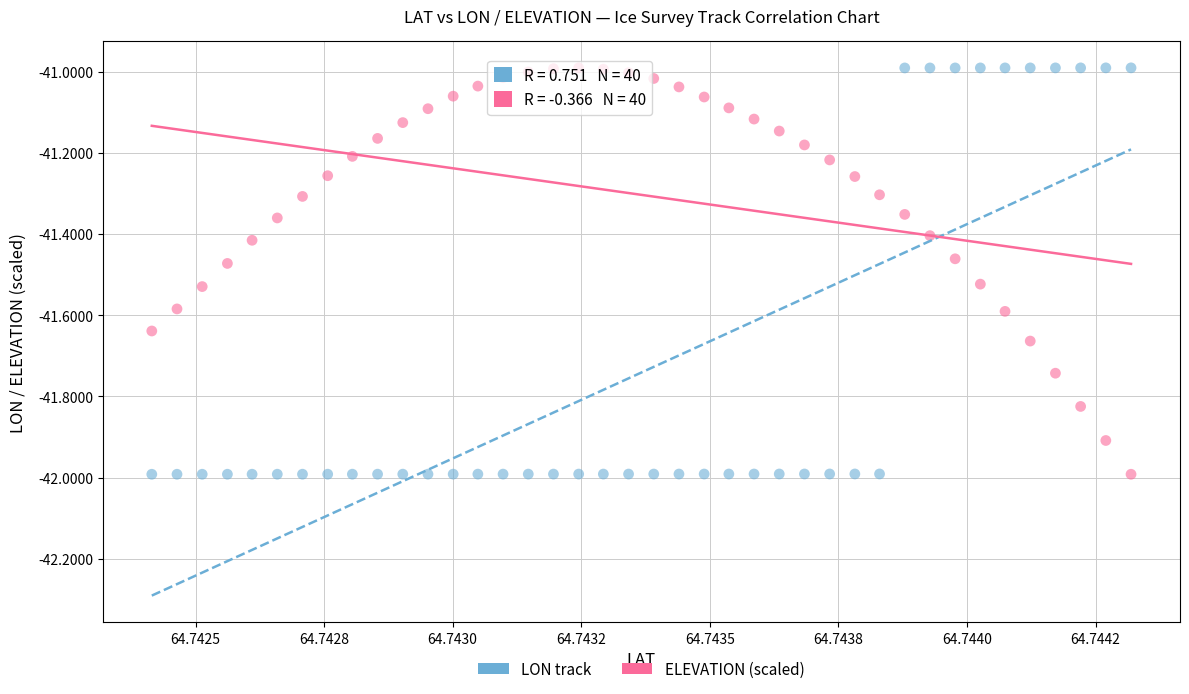

Across all data points, what is the range of Y values (max minus min)?

1.0